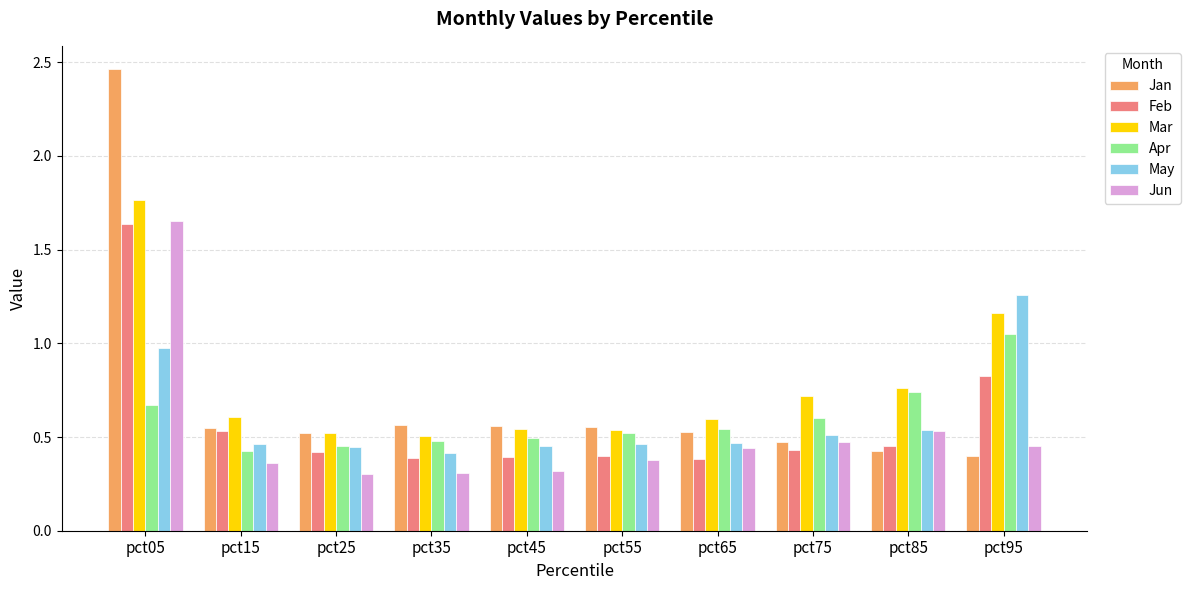

True or false: Apr has a value of 0.5 at pct45.

True